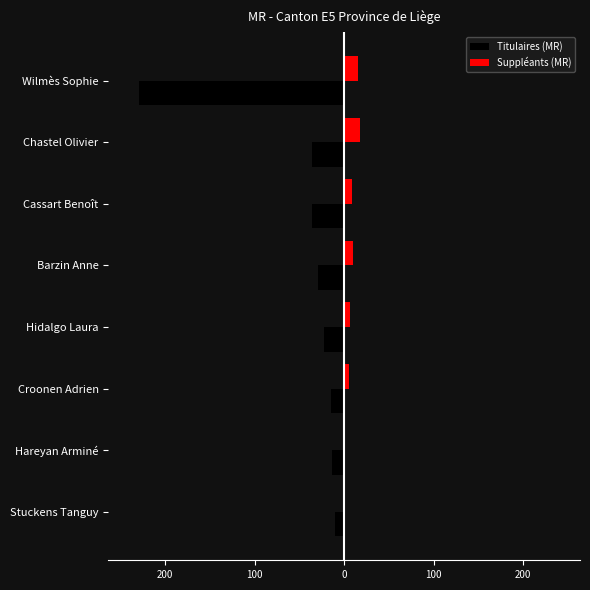

What are all the series names shown in the legend?

Titulaires (MR), Suppléants (MR)